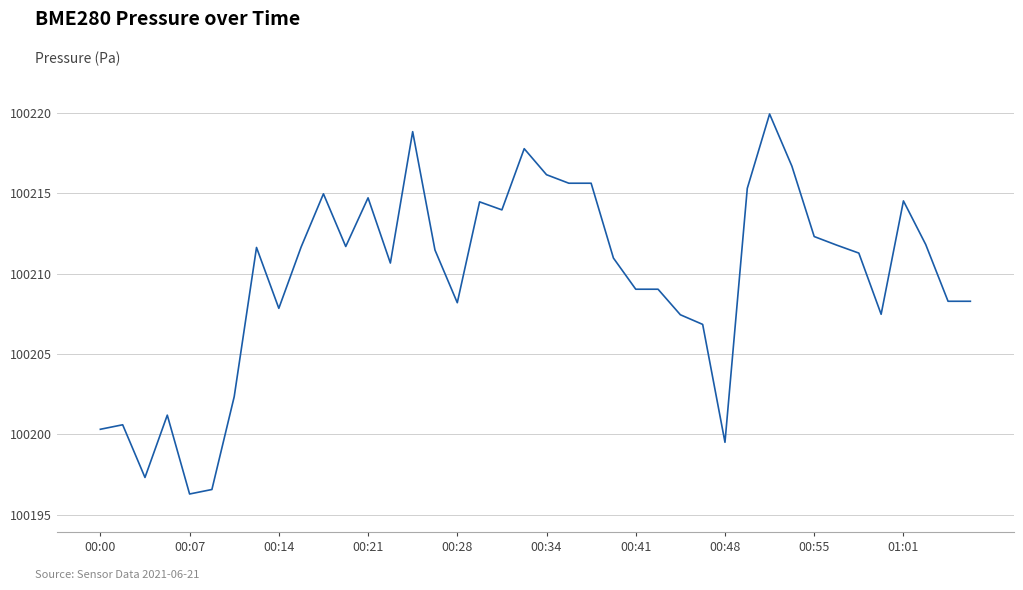

What is the difference between the maximum and minimum values?

23.7